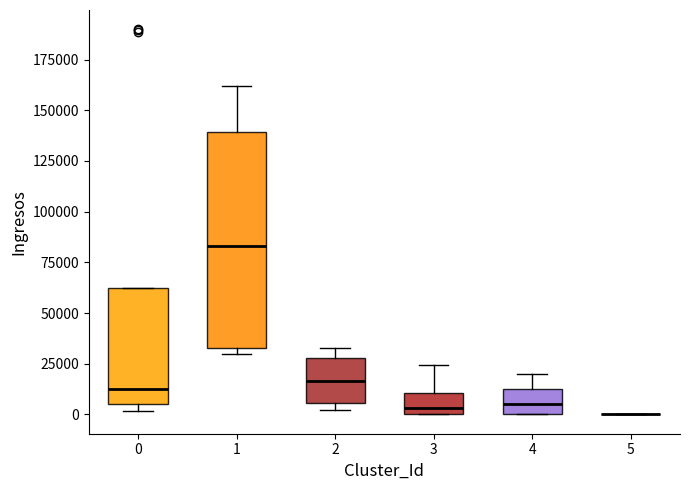

Which box is the tallest, from its lower edge to its upper edge?

1